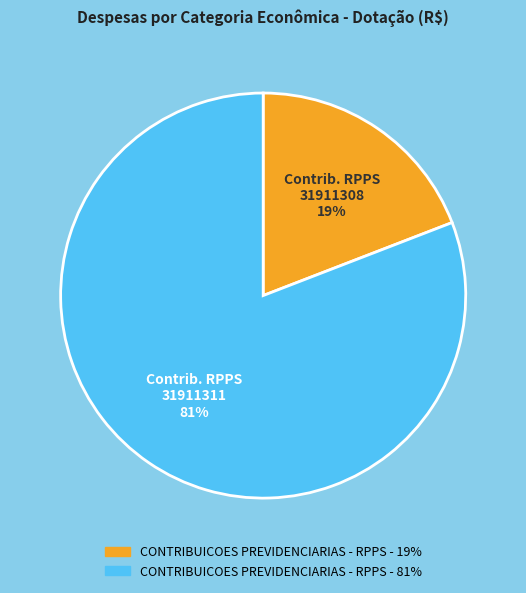

Does any single category account for the majority?

Yes